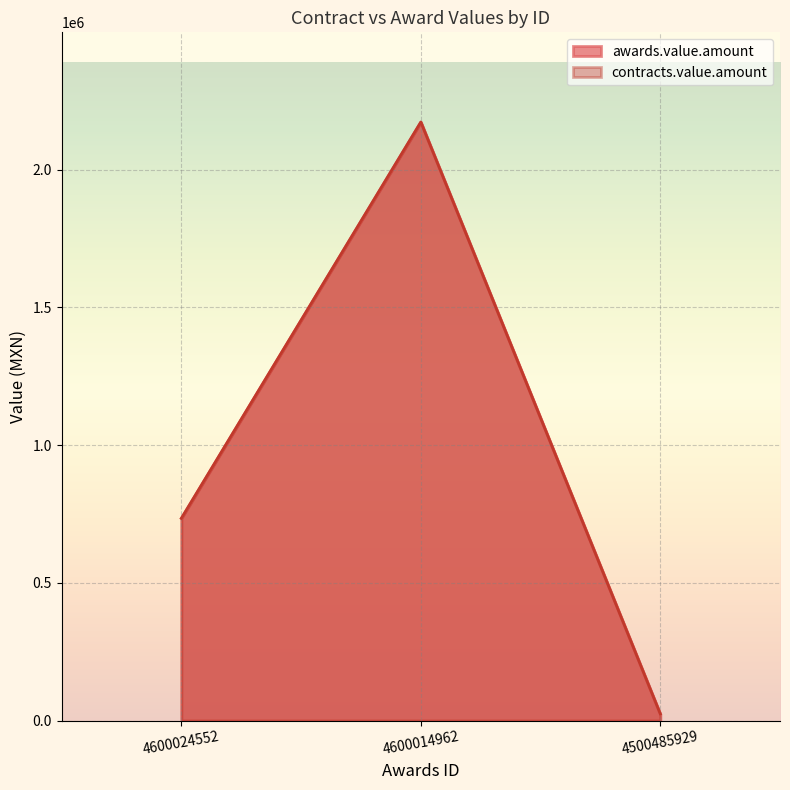

The awards.value.amount series shows 23750.0 at 4500485929. True or false?

True